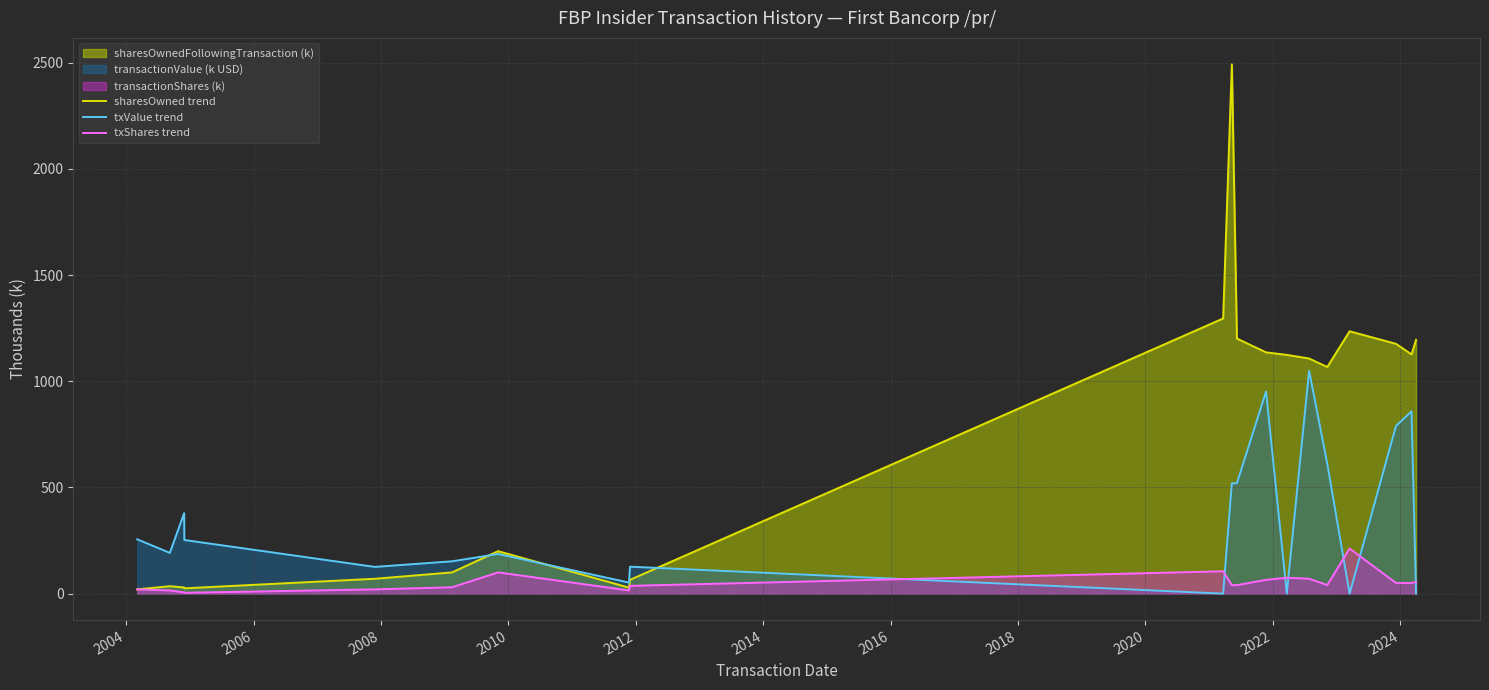

Which series has the widest spread of values?

sharesOwned trend